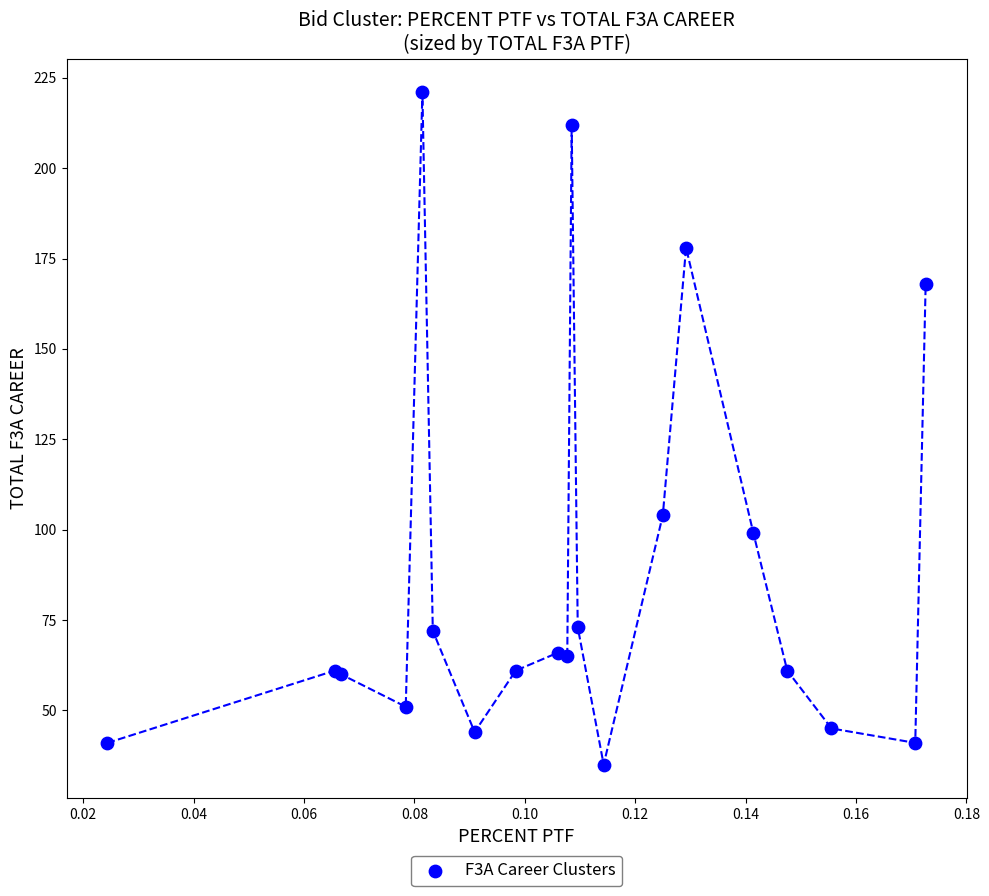

What Y value in the scatter plot is closest to 128?

104